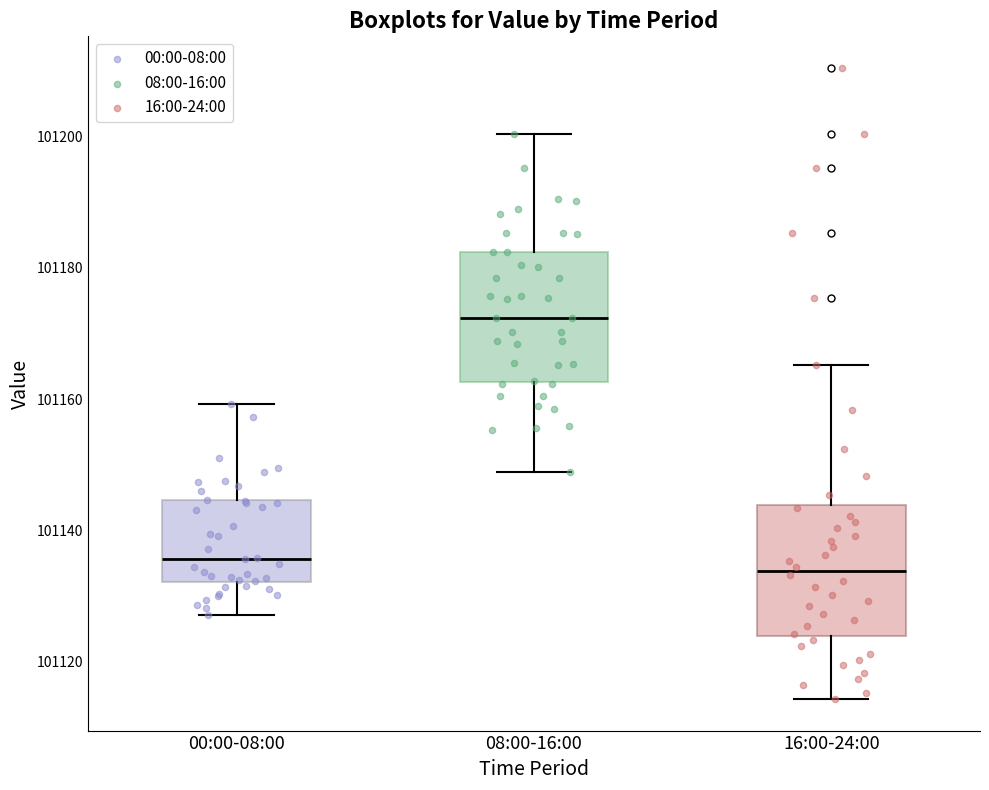

Reading left to right, transcribe this box plot: for each box, give where its median line is, the range the box spans, and where its two whiskers end, as read against the y-axis. The values are not printed on the chart, so give them approximately, as read against the axis.

00:00-08:00: median 101136, box 101132 to 101144, whiskers 101128 to 101160
08:00-16:00: median 101172, box 101162 to 101182, whiskers 101148 to 101200
16:00-24:00: median 101134, box 101124 to 101144, whiskers 101114 to 101166